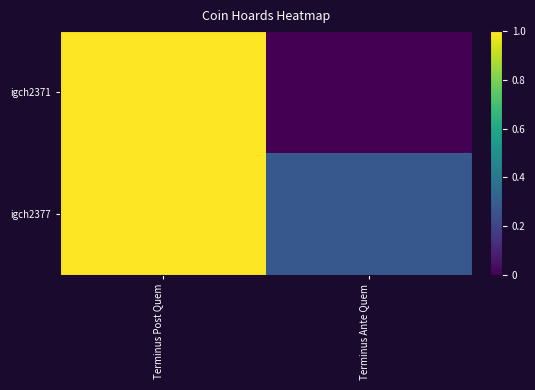

Which has a higher value, Terminus Post Quem or Terminus Ante Quem?

Terminus Post Quem